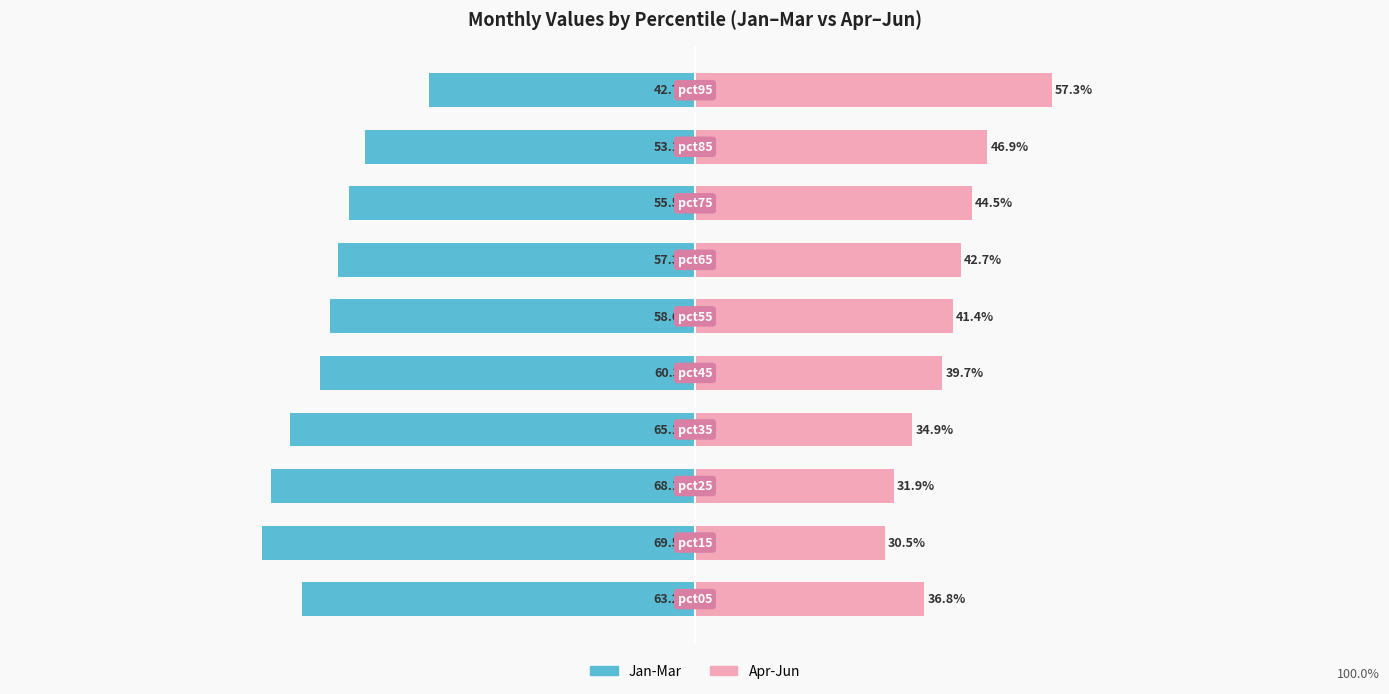

Reading left to right, what are all the values shown in this chart?

Jan-Mar: 0=-63.2	1=-69.5	2=-68.1	3=-65.1	4=-60.3	5=-58.6	6=-57.3	7=-55.5	8=-53.1	9=-42.7
Apr-Jun: 0=36.8	1=30.5	2=31.9	3=34.9	4=39.7	5=41.4	6=42.7	7=44.5	8=46.9	9=57.3